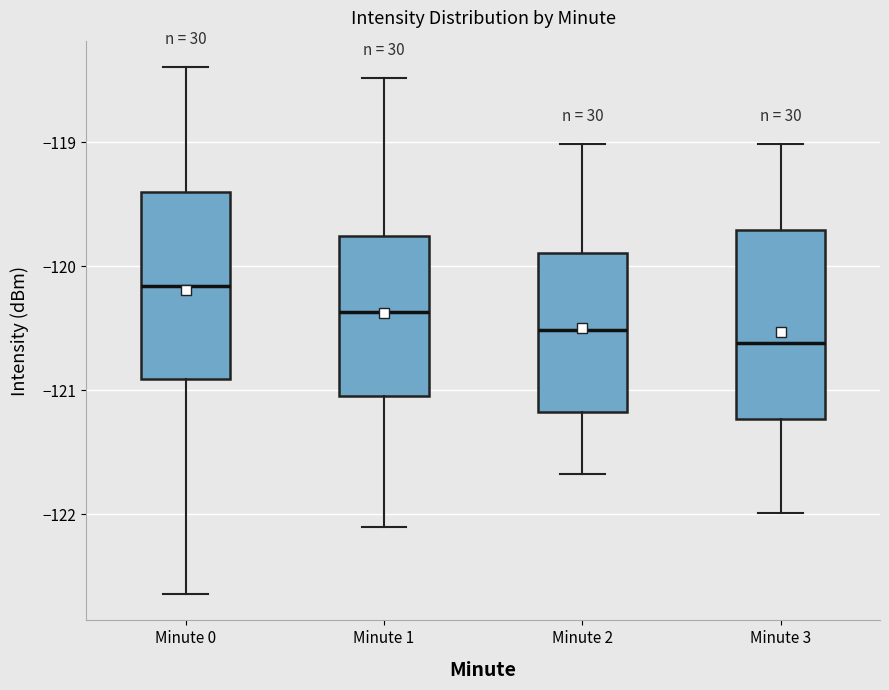

Which box has the highest median line?

Minute 0